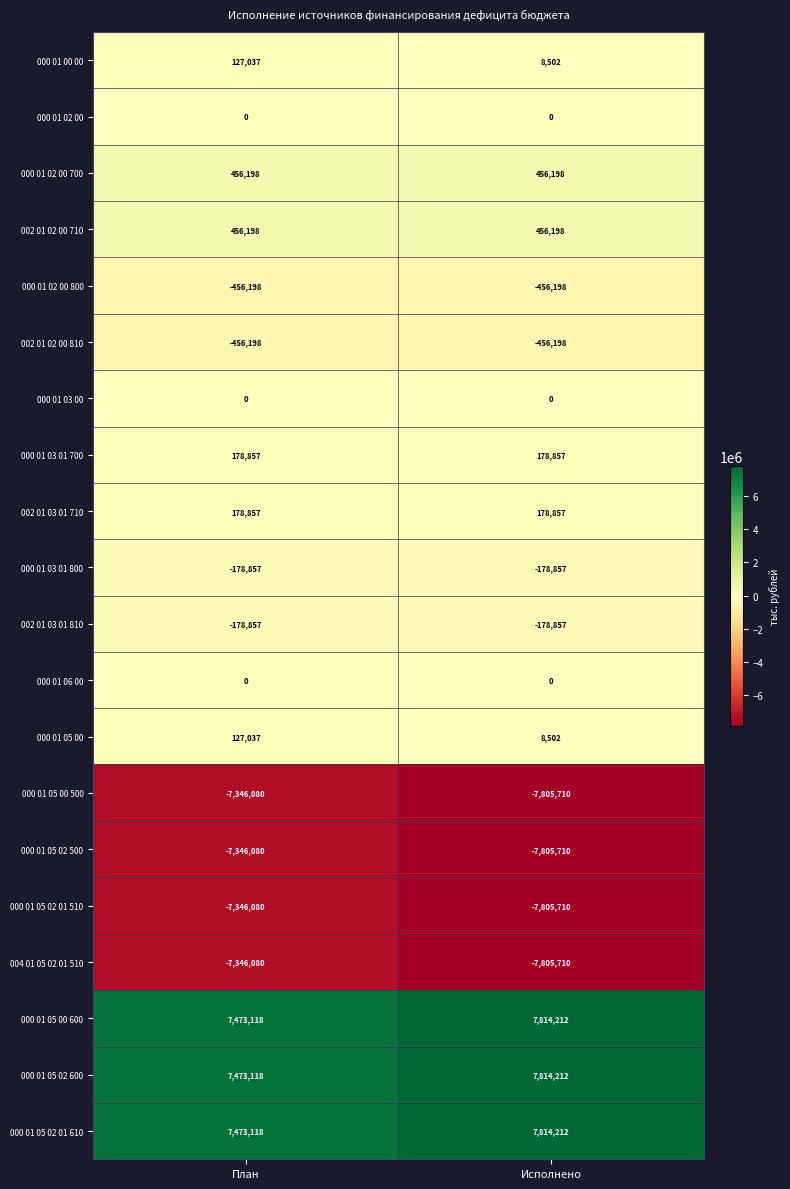

How many distinct data groups are displayed?

20